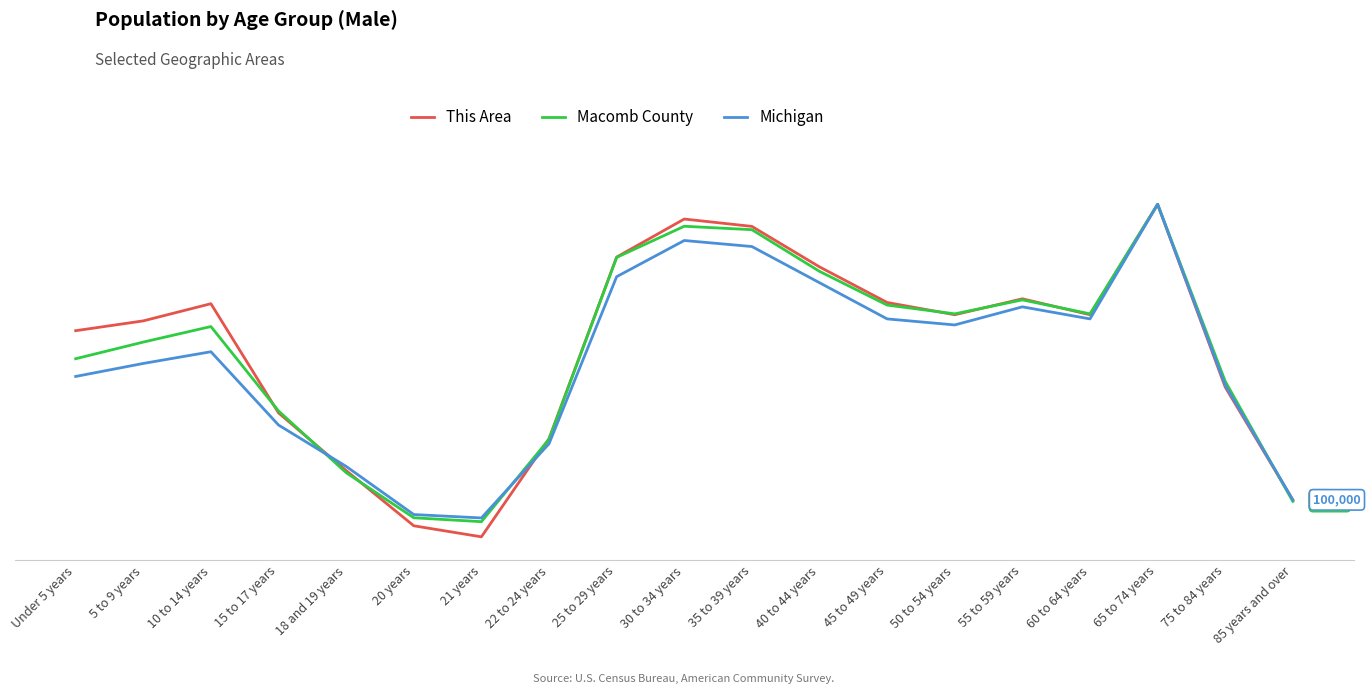

List the labels in order of Michigan value, smallest first.

21 years, 20 years, 85 years and over, 18 and 19 years, 22 to 24 years, 15 to 17 years, 75 to 84 years, Under 5 years, 5 to 9 years, 10 to 14 years, 50 to 54 years, 45 to 49 years, 60 to 64 years, 55 to 59 years, 40 to 44 years, 25 to 29 years, 35 to 39 years, 30 to 34 years, 65 to 74 years